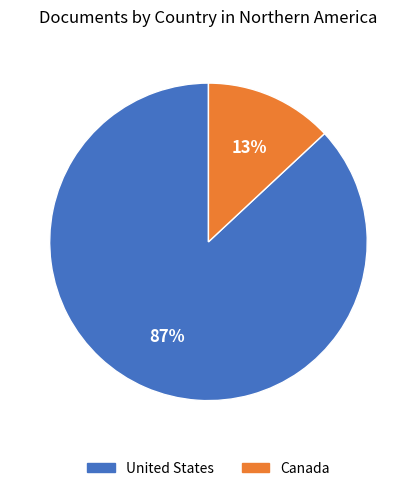

To the nearest percent, what portion does United States represent?

87%